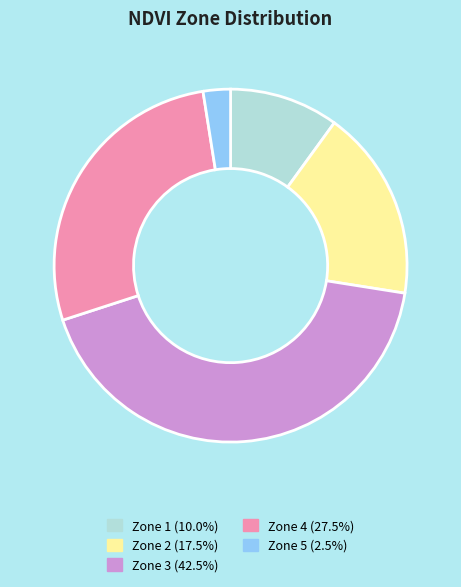

Is there a majority slice in this chart?

No